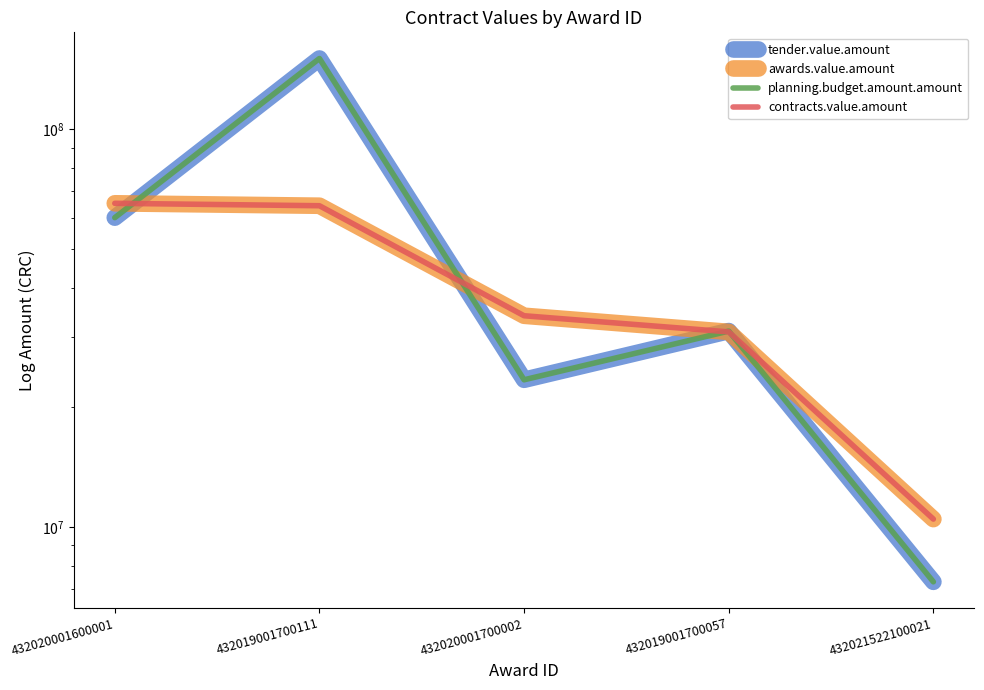

The value of tender.value.amount at 432020001700002 is 23475924.4. True or false?

True